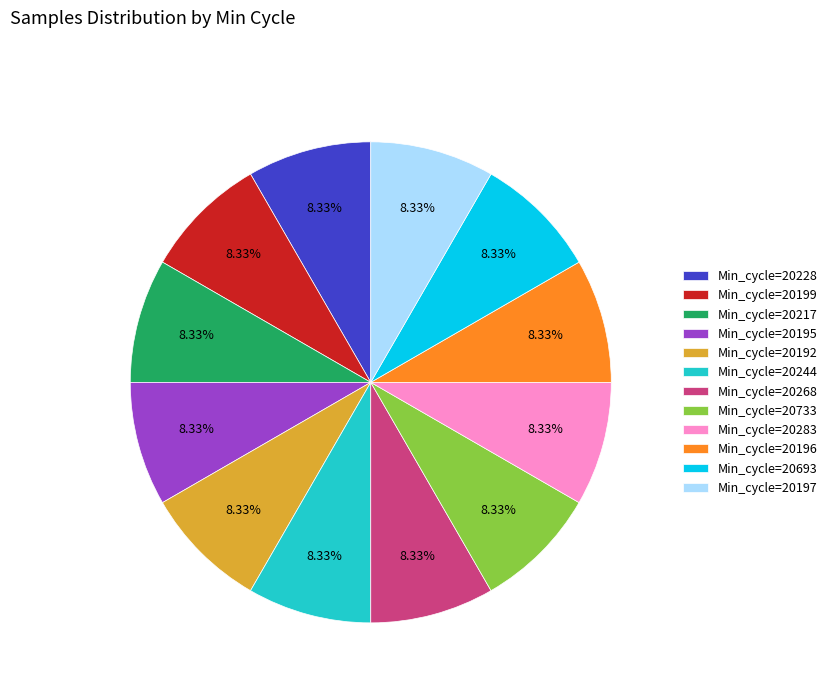

What is the ratio of the value at Min_cycle=20199 to the value at Min_cycle=20283?

1.0